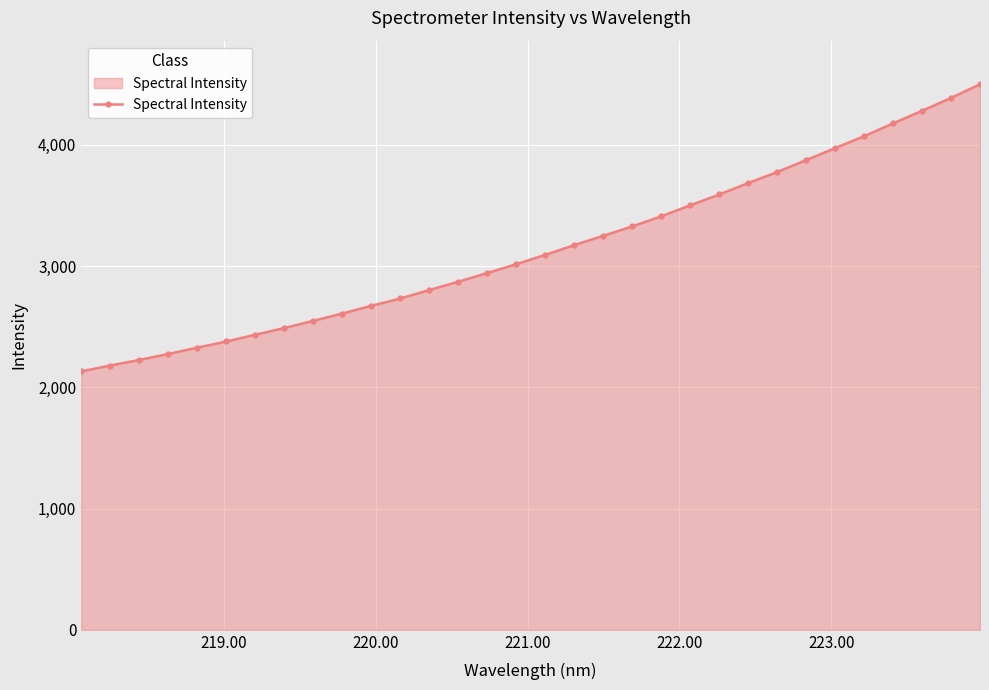

How many series are shown in this chart?

1